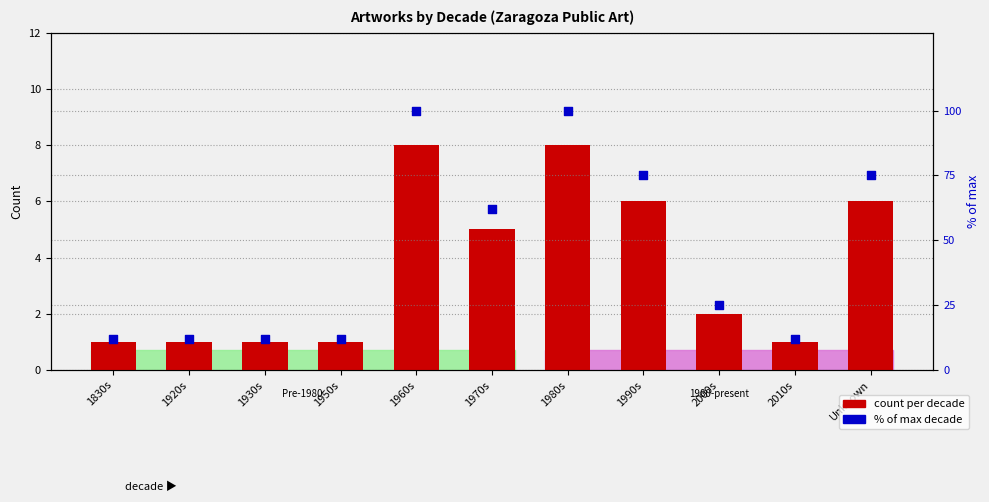

Which series reaches the maximum Y coordinate?

% of max